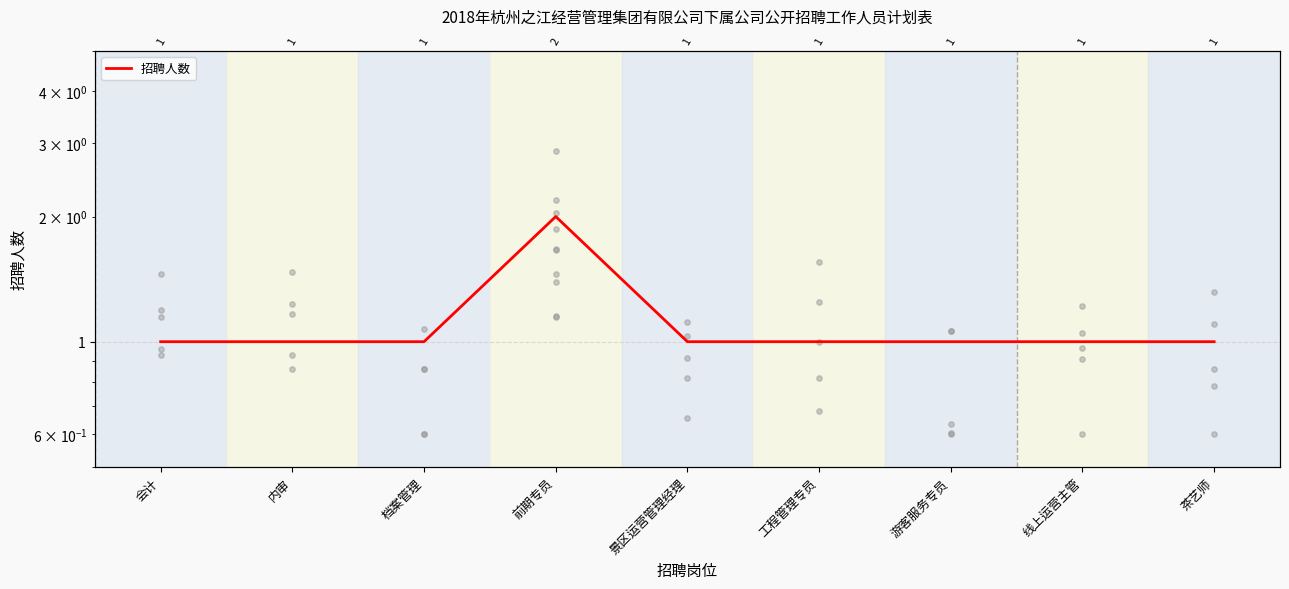

Approximately how many times larger is the value at 工程管理专员 compared to 前期专员?

0.5